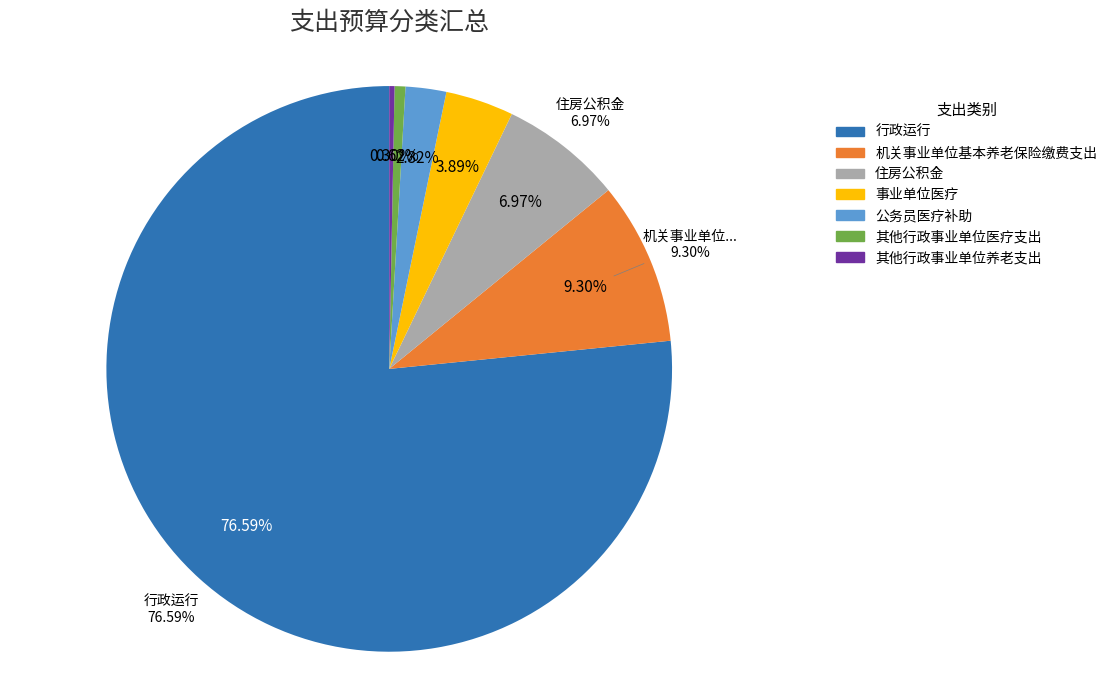

Which category accounts for the majority?

行政运行